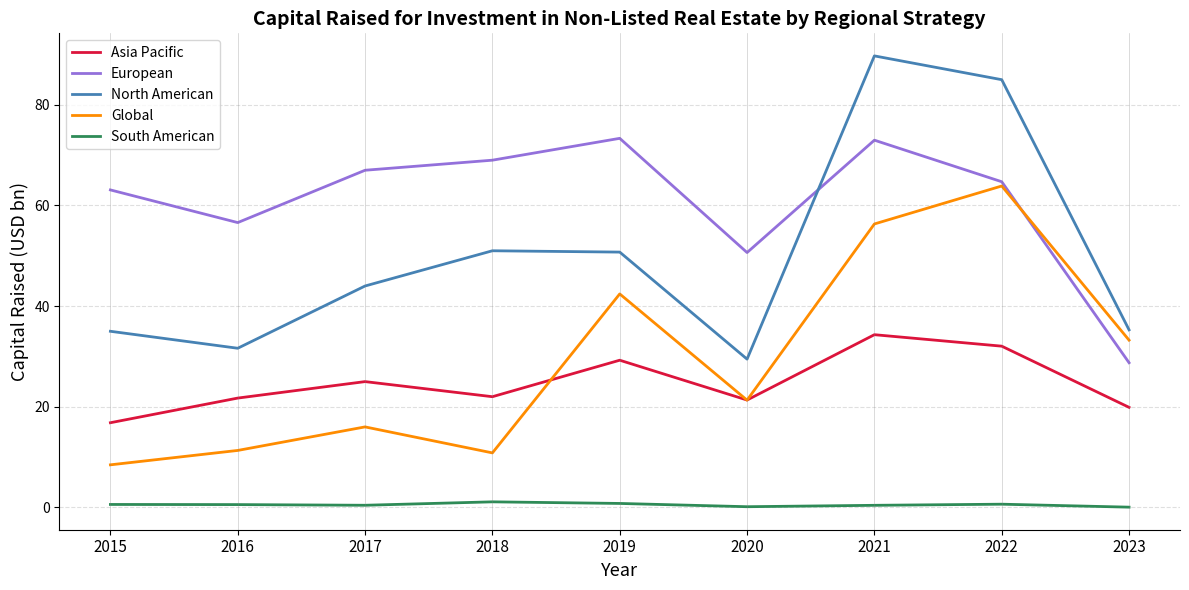

Rank the series at 2019 from lowest to highest value.

South American, Asia Pacific, Global, North American, European